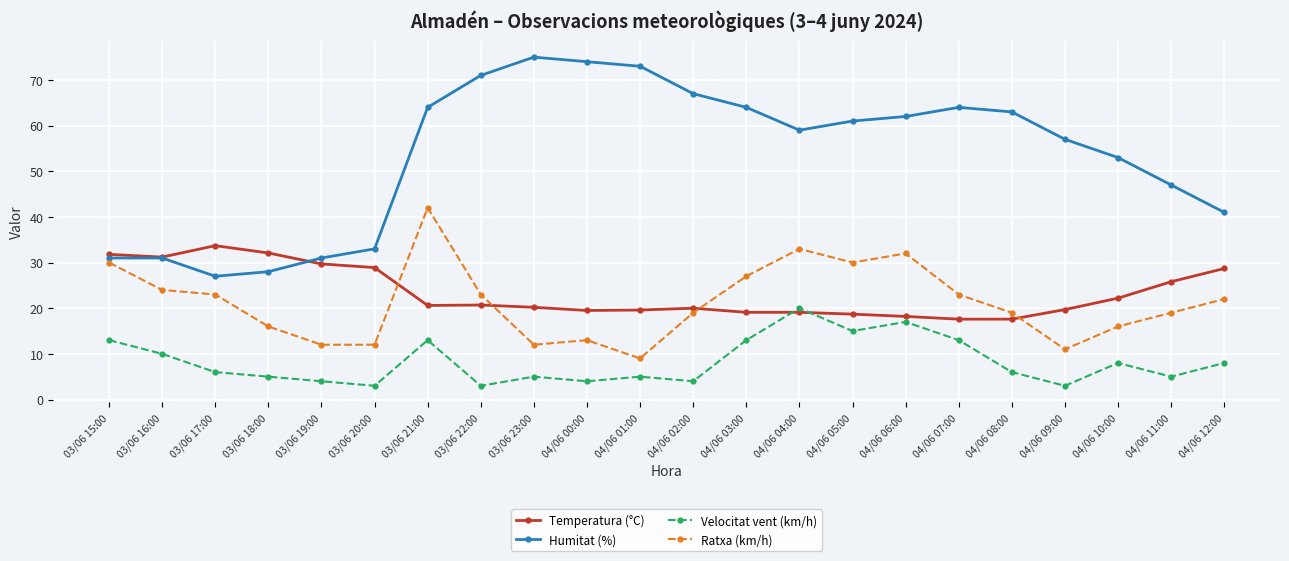

Count the number of data series in this chart.

4